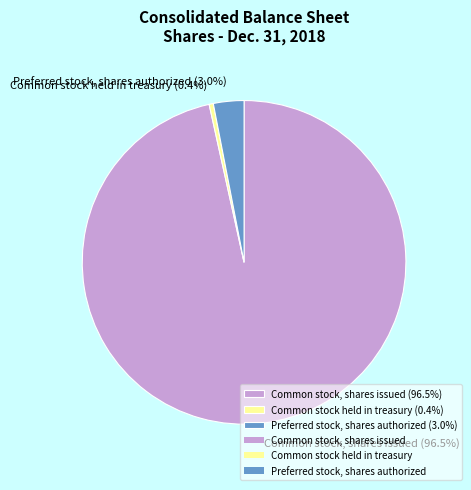

How many slices are in this pie chart?

3